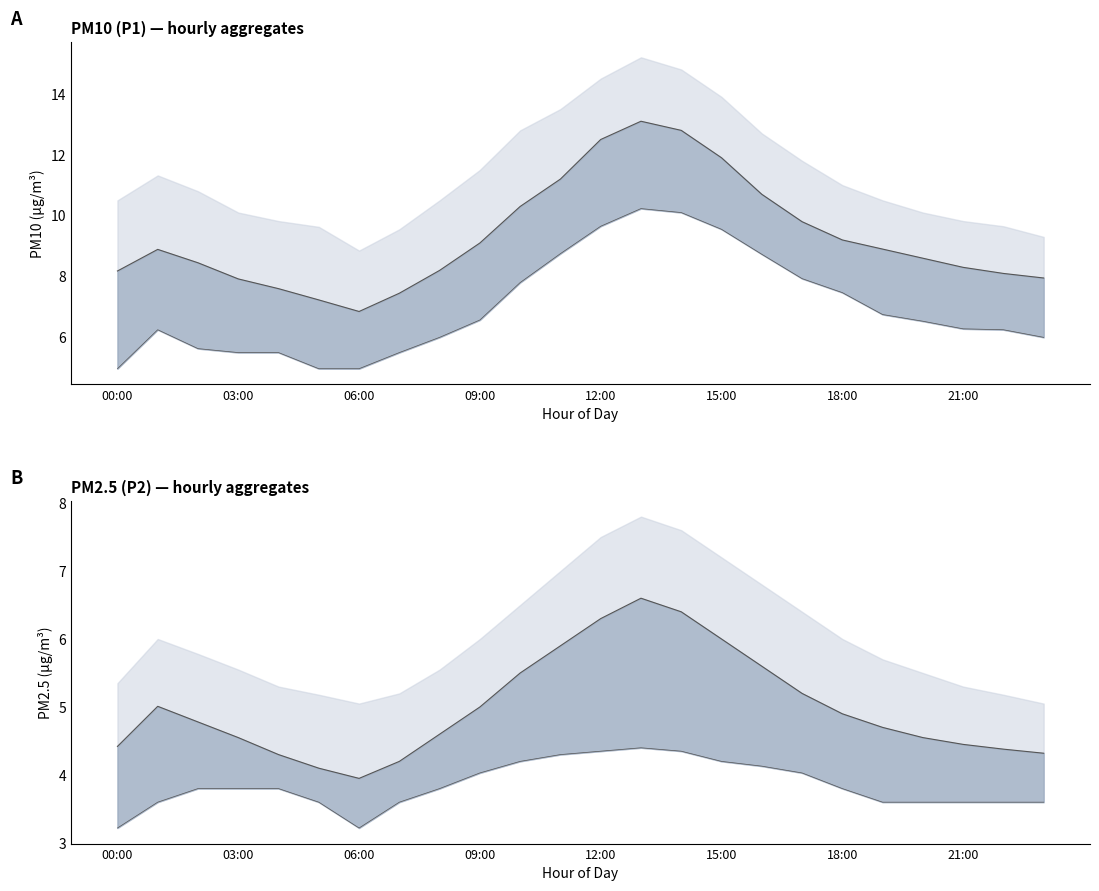

True or false: P2 mean has a value of 10.4 at 13.

False